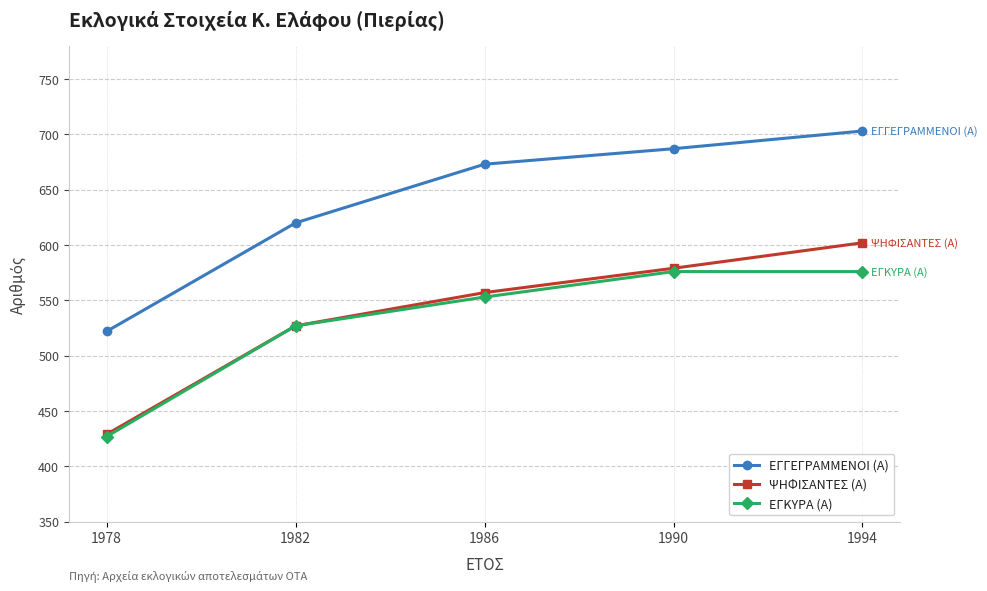

Reading left to right, what are all the values shown in this chart?

ΕΓΓΕΓΡΑΜΜΕΝΟΙ (Α): 1978=522	1982=620	1986=673	1990=687	1994=703
ΨΗΦΙΣΑΝΤΕΣ (Α): 1978=429	1982=527	1986=557	1990=579	1994=602
ΕΓΚΥΡΑ (Α): 1978=427	1982=527	1986=553	1990=576	1994=576